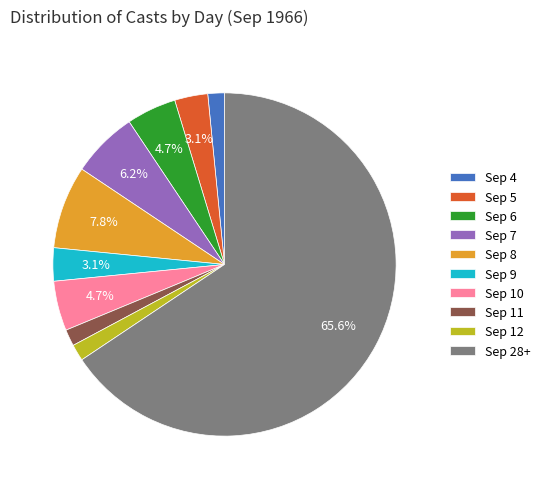

Which slice is the largest?

Sep 28+